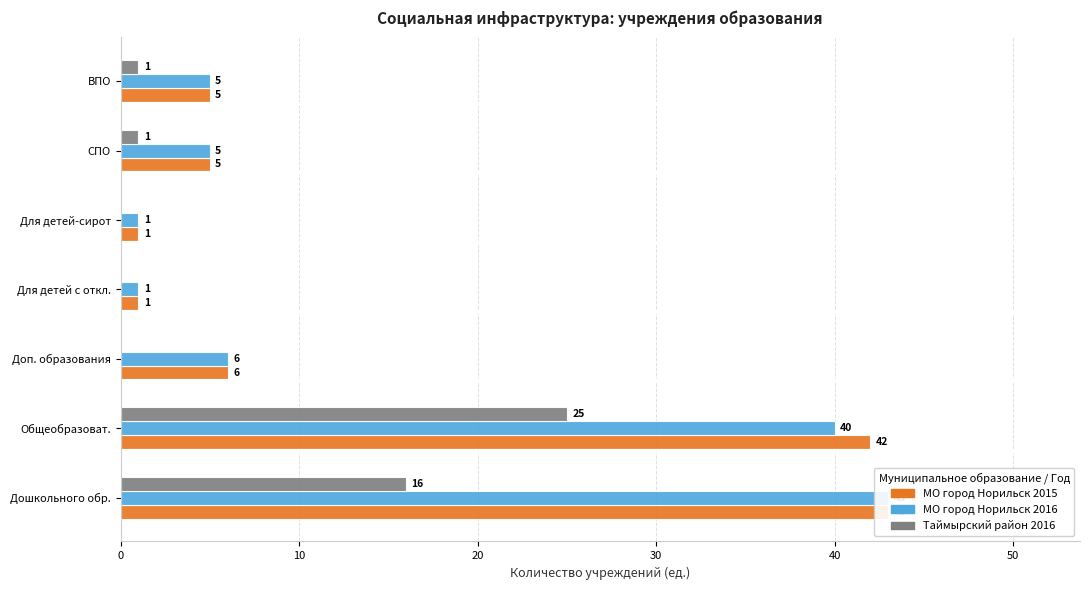

What is the difference between the maximum and second lowest values in the МО город Норильск 2015 series?

42